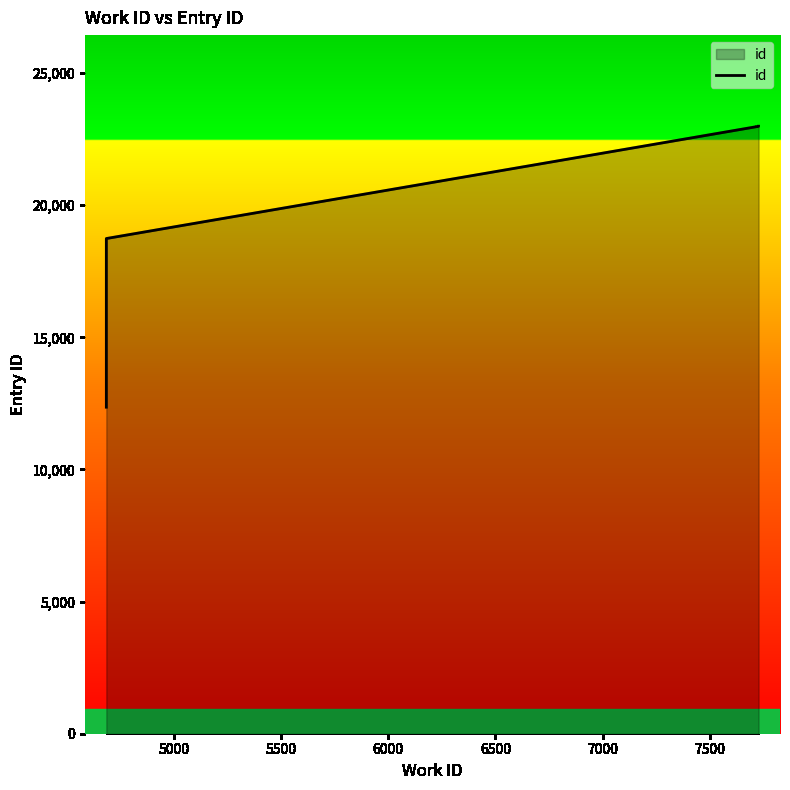

How many data points are above 22980?

4